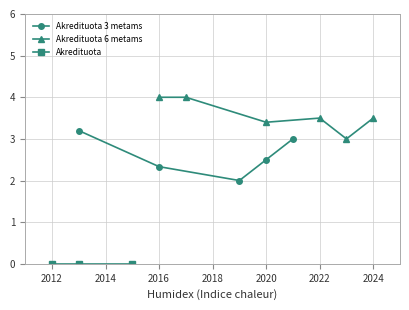

True or false: Akredituota 3 metams and Akredituota intersect in this chart.

False